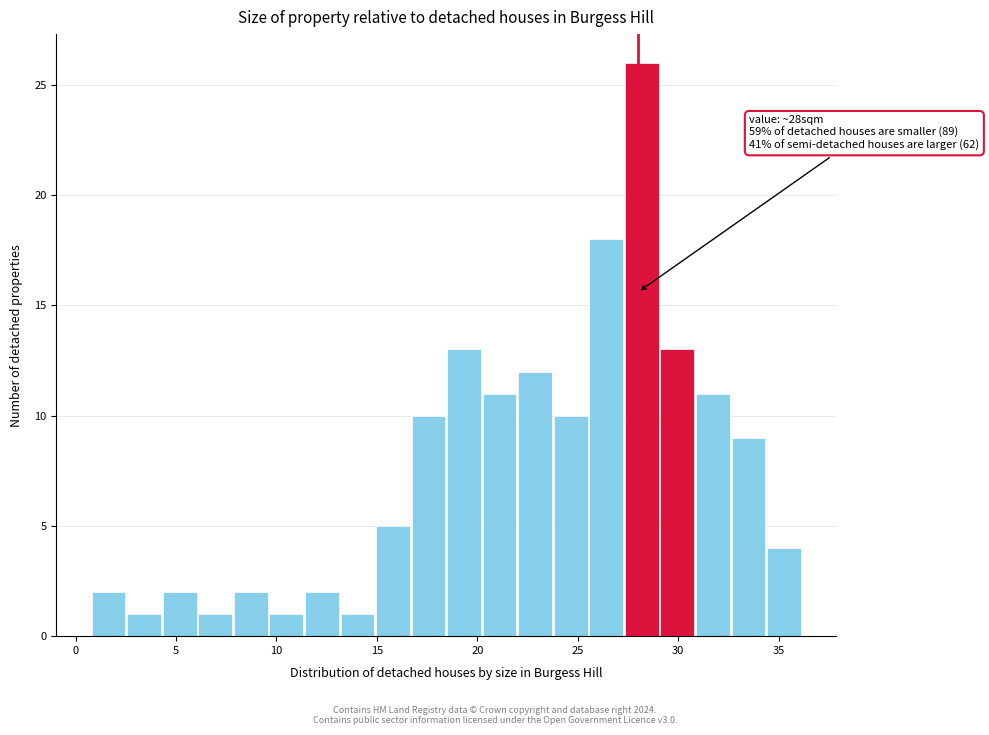

Read against the x-axis, roughly where is the centre of the tallest bar?

28.0